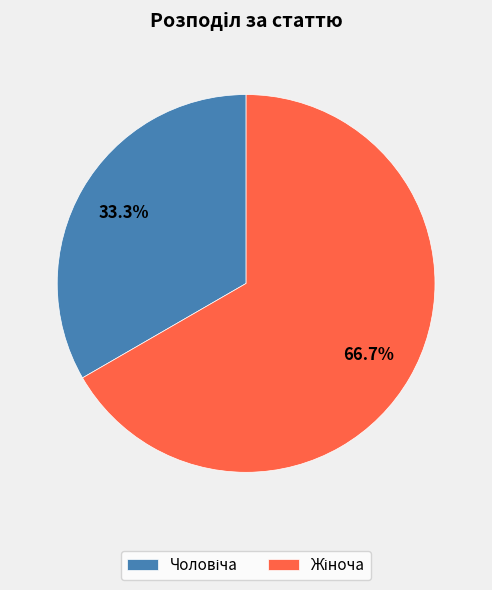

Is there any slice that represents more than half of the pie?

Yes